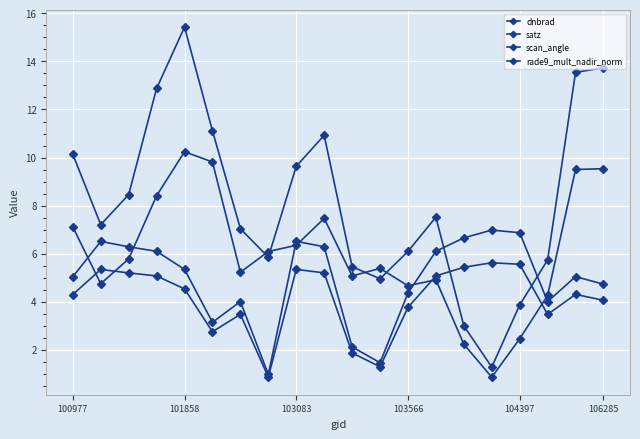

How many lines are shown in the chart?

4